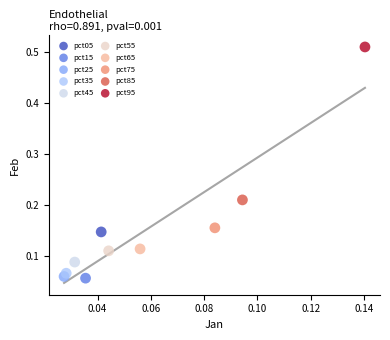

Which series reaches the maximum Y coordinate?

pct95